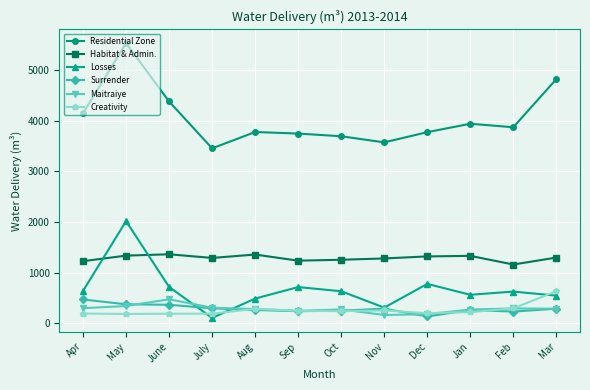

Is it true that Surrender equals 373 at May?

True